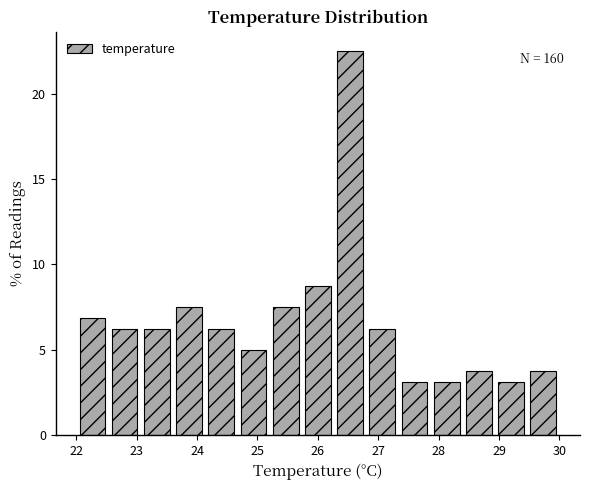

Over which range of the x-axis is the bar tallest?

26.3 to 26.8